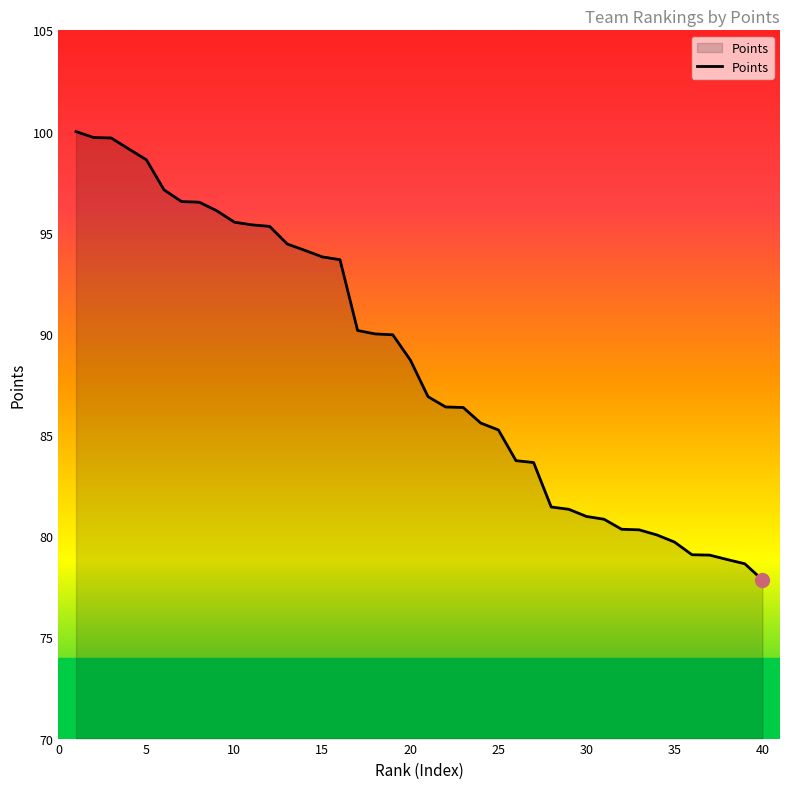

What is the difference between the maximum and minimum values?

22.2